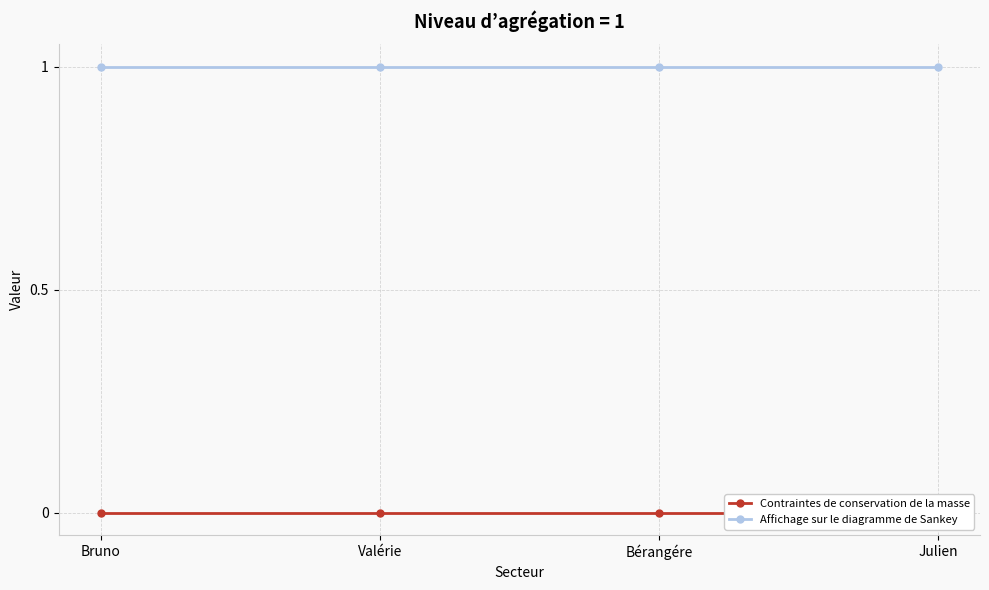

How many lines are shown in the chart?

2